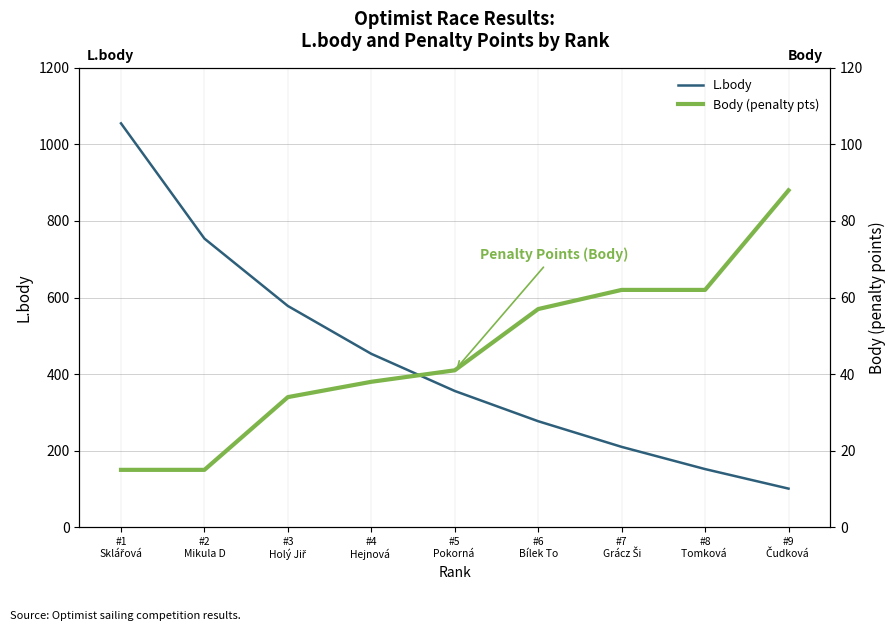

True or false: Body (penalty pts) and L.body intersect in this chart.

False